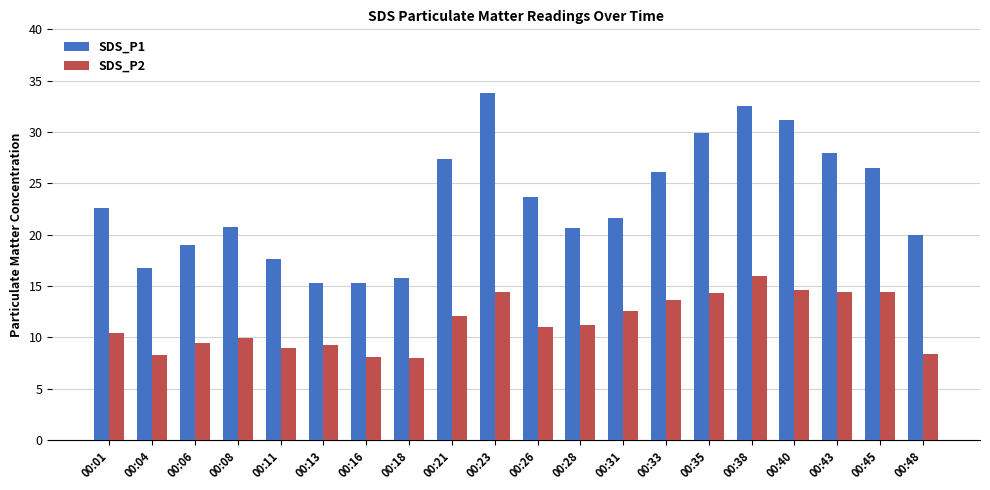

What is the difference between the highest and lowest values at 00:45?

12.0